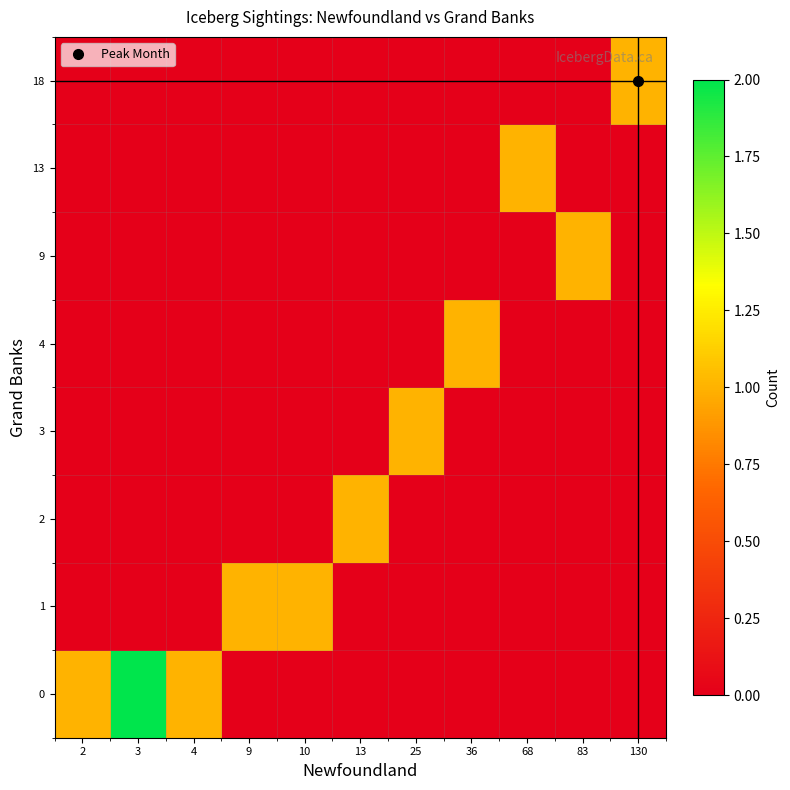

At which category is the sum across all series the highest?

3